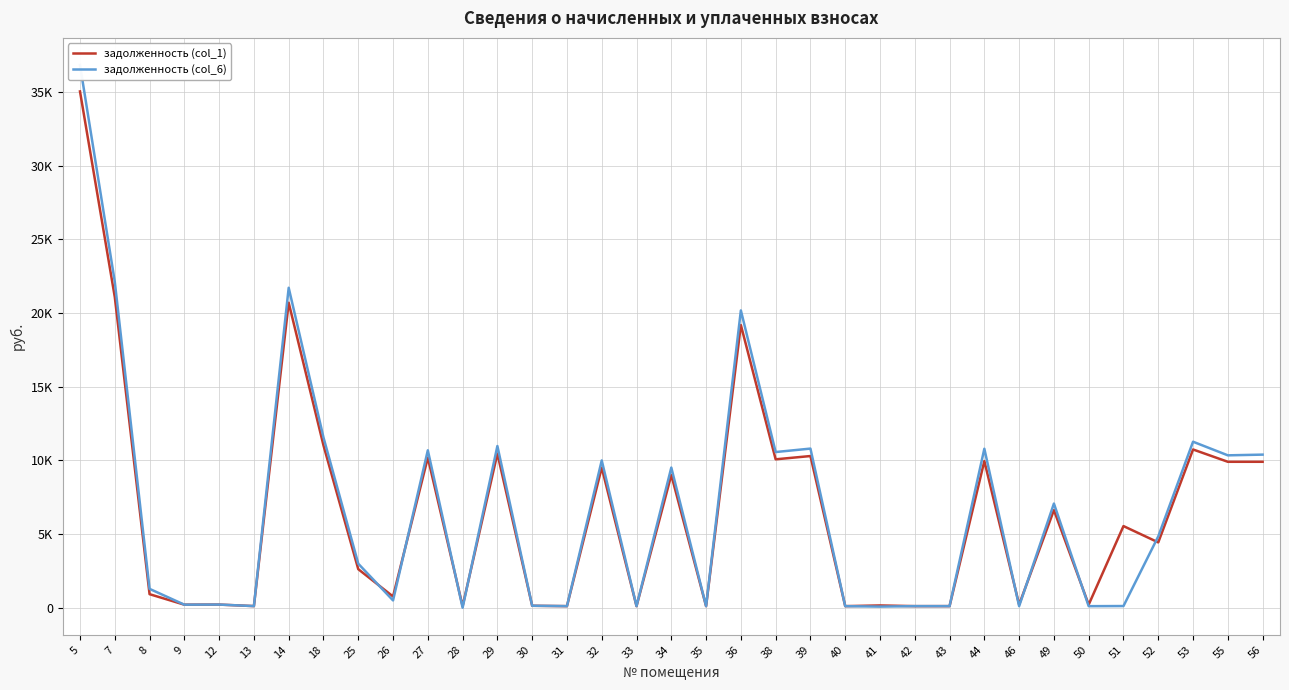

Which series has the largest total across all categories?

задолженность (col_6)